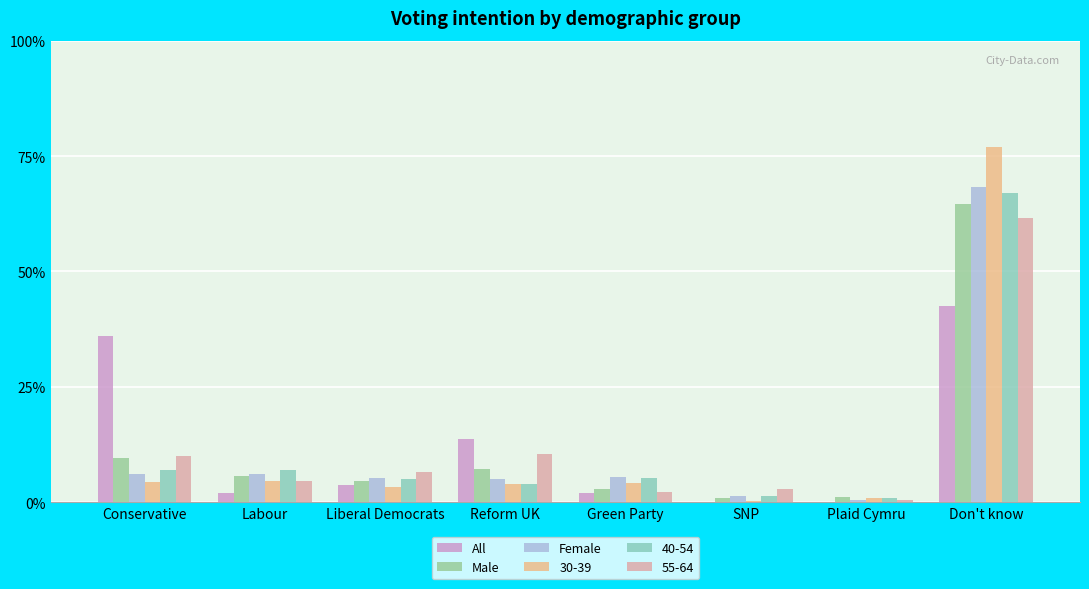

What is the sum of the All values at Reform UK and Conservative?

0.5